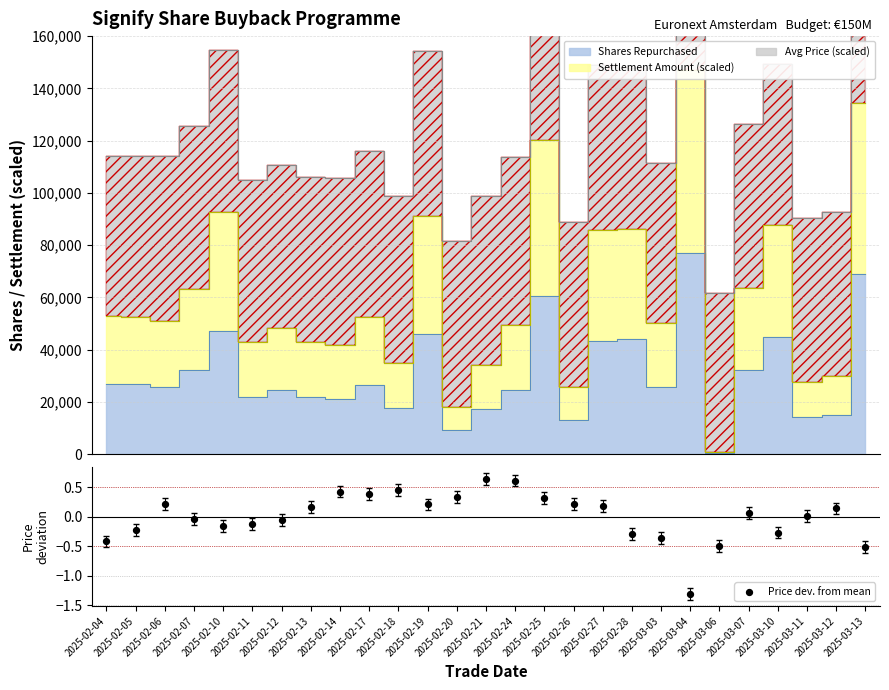

What is the change in value from 2025-02-17 to 2025-02-25?

-0.1